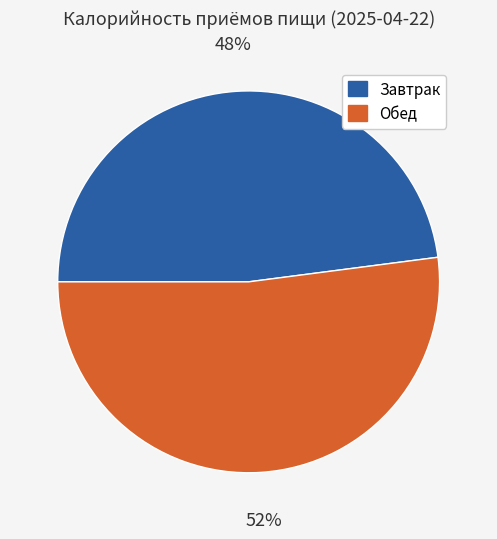

To the nearest percent, what is the combined percentage of Обед and Завтрак?

100%